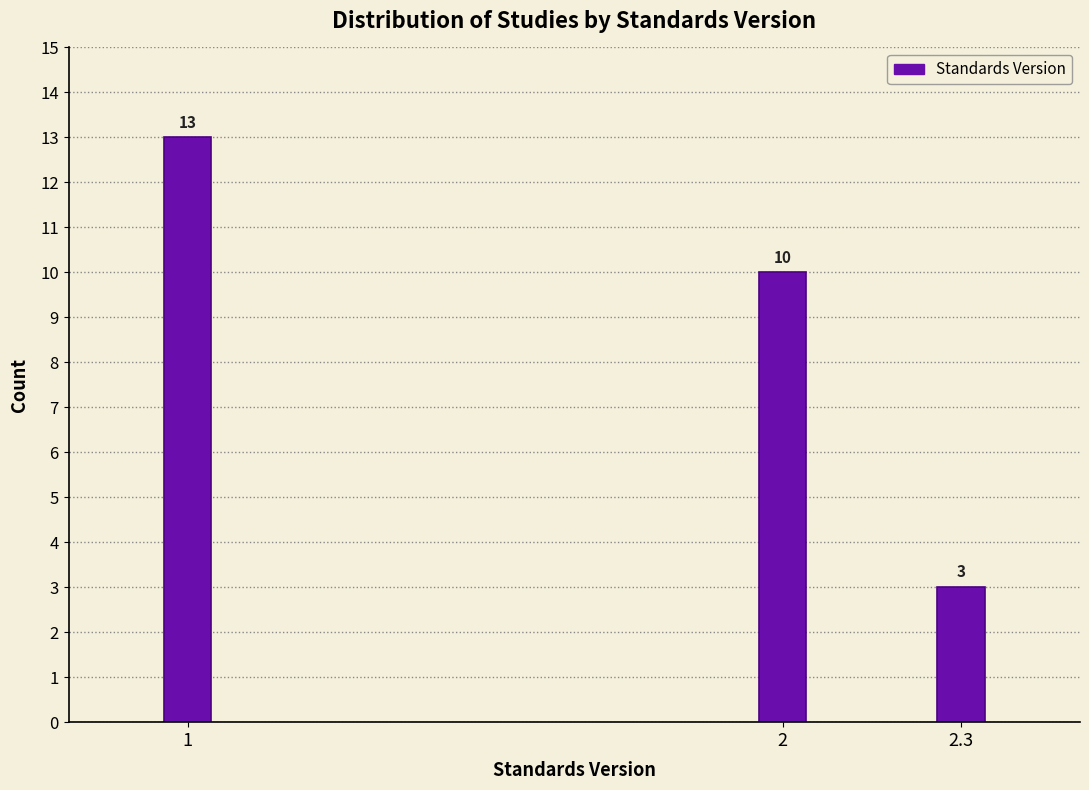

Reading left to right, what are all the values shown in this chart?

1=13	2=10	2.3=3